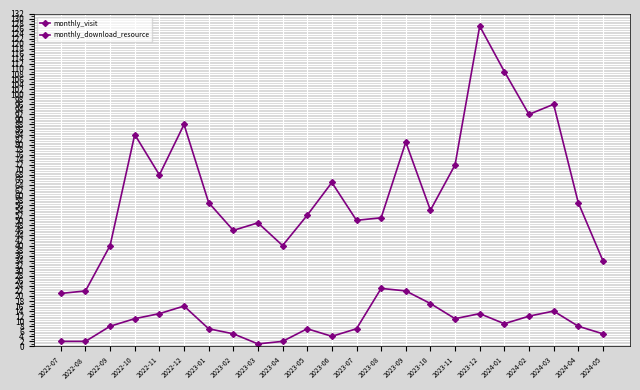

How many values in the monthly_visit series are below 57?

11